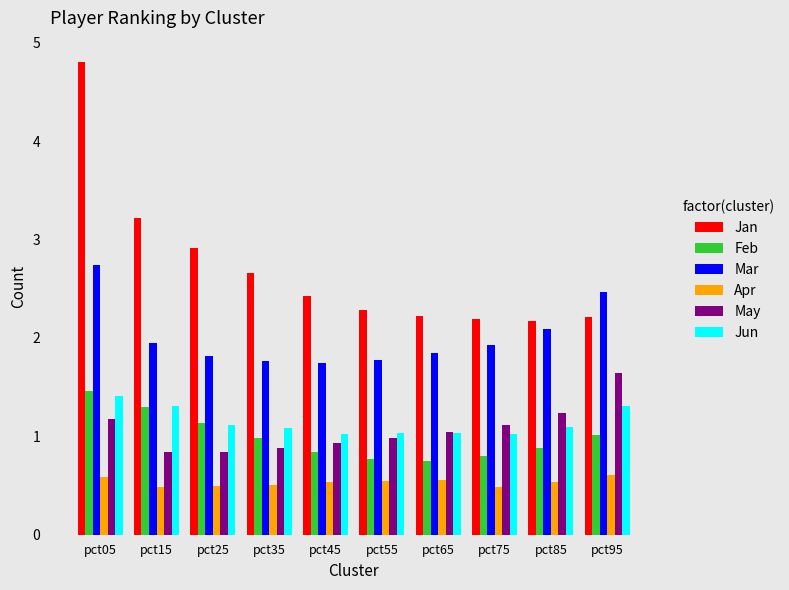

How many distinct data groups are displayed?

6